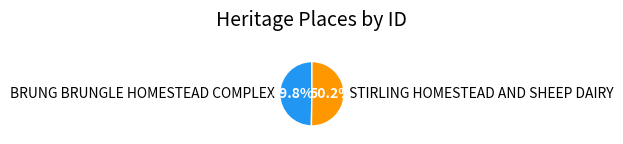

Is there a majority slice in this chart?

Yes